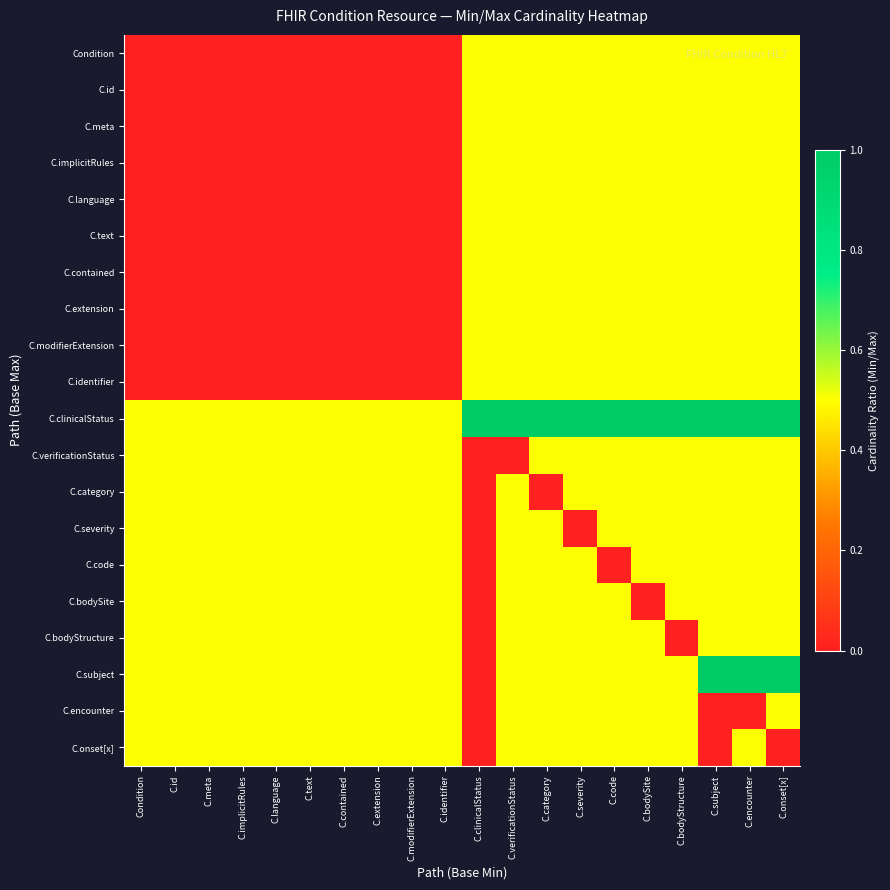

Reading right to left, list all the values displayed in this chart.

Condition: C.onset[x]=0.5	C.encounter=0.5	C.subject=0.5	C.bodyStructure=0.5	C.bodySite=0.5	C.code=0.5	C.severity=0.5	C.category=0.5	C.verificationStatus=0.5	C.clinicalStatus=0.5	C.identifier=0.0	C.modifierExtension=0.0	C.extension=0.0	C.contained=0.0	C.text=0.0	C.language=0.0	C.implicitRules=0.0	C.meta=0.0	C.id=0.0	Condition=0.0
C.id: C.onset[x]=0.5	C.encounter=0.5	C.subject=0.5	C.bodyStructure=0.5	C.bodySite=0.5	C.code=0.5	C.severity=0.5	C.category=0.5	C.verificationStatus=0.5	C.clinicalStatus=0.5	C.identifier=0.0	C.modifierExtension=0.0	C.extension=0.0	C.contained=0.0	C.text=0.0	C.language=0.0	C.implicitRules=0.0	C.meta=0.0	C.id=0.0	Condition=0.0
C.meta: C.onset[x]=0.5	C.encounter=0.5	C.subject=0.5	C.bodyStructure=0.5	C.bodySite=0.5	C.code=0.5	C.severity=0.5	C.category=0.5	C.verificationStatus=0.5	C.clinicalStatus=0.5	C.identifier=0.0	C.modifierExtension=0.0	C.extension=0.0	C.contained=0.0	C.text=0.0	C.language=0.0	C.implicitRules=0.0	C.meta=0.0	C.id=0.0	Condition=0.0
C.implicitRules: C.onset[x]=0.5	C.encounter=0.5	C.subject=0.5	C.bodyStructure=0.5	C.bodySite=0.5	C.code=0.5	C.severity=0.5	C.category=0.5	C.verificationStatus=0.5	C.clinicalStatus=0.5	C.identifier=0.0	C.modifierExtension=0.0	C.extension=0.0	C.contained=0.0	C.text=0.0	C.language=0.0	C.implicitRules=0.0	C.meta=0.0	C.id=0.0	Condition=0.0
C.language: C.onset[x]=0.5	C.encounter=0.5	C.subject=0.5	C.bodyStructure=0.5	C.bodySite=0.5	C.code=0.5	C.severity=0.5	C.category=0.5	C.verificationStatus=0.5	C.clinicalStatus=0.5	C.identifier=0.0	C.modifierExtension=0.0	C.extension=0.0	C.contained=0.0	C.text=0.0	C.language=0.0	C.implicitRules=0.0	C.meta=0.0	C.id=0.0	Condition=0.0
C.text: C.onset[x]=0.5	C.encounter=0.5	C.subject=0.5	C.bodyStructure=0.5	C.bodySite=0.5	C.code=0.5	C.severity=0.5	C.category=0.5	C.verificationStatus=0.5	C.clinicalStatus=0.5	C.identifier=0.0	C.modifierExtension=0.0	C.extension=0.0	C.contained=0.0	C.text=0.0	C.language=0.0	C.implicitRules=0.0	C.meta=0.0	C.id=0.0	Condition=0.0
C.contained: C.onset[x]=0.5	C.encounter=0.5	C.subject=0.5	C.bodyStructure=0.5	C.bodySite=0.5	C.code=0.5	C.severity=0.5	C.category=0.5	C.verificationStatus=0.5	C.clinicalStatus=0.5	C.identifier=0.0	C.modifierExtension=0.0	C.extension=0.0	C.contained=0.0	C.text=0.0	C.language=0.0	C.implicitRules=0.0	C.meta=0.0	C.id=0.0	Condition=0.0
C.extension: C.onset[x]=0.5	C.encounter=0.5	C.subject=0.5	C.bodyStructure=0.5	C.bodySite=0.5	C.code=0.5	C.severity=0.5	C.category=0.5	C.verificationStatus=0.5	C.clinicalStatus=0.5	C.identifier=0.0	C.modifierExtension=0.0	C.extension=0.0	C.contained=0.0	C.text=0.0	C.language=0.0	C.implicitRules=0.0	C.meta=0.0	C.id=0.0	Condition=0.0
C.modifierExtension: C.onset[x]=0.5	C.encounter=0.5	C.subject=0.5	C.bodyStructure=0.5	C.bodySite=0.5	C.code=0.5	C.severity=0.5	C.category=0.5	C.verificationStatus=0.5	C.clinicalStatus=0.5	C.identifier=0.0	C.modifierExtension=0.0	C.extension=0.0	C.contained=0.0	C.text=0.0	C.language=0.0	C.implicitRules=0.0	C.meta=0.0	C.id=0.0	Condition=0.0
C.identifier: C.onset[x]=0.5	C.encounter=0.5	C.subject=0.5	C.bodyStructure=0.5	C.bodySite=0.5	C.code=0.5	C.severity=0.5	C.category=0.5	C.verificationStatus=0.5	C.clinicalStatus=0.5	C.identifier=0.0	C.modifierExtension=0.0	C.extension=0.0	C.contained=0.0	C.text=0.0	C.language=0.0	C.implicitRules=0.0	C.meta=0.0	C.id=0.0	Condition=0.0
C.clinicalStatus: C.onset[x]=1.0	C.encounter=1.0	C.subject=1.0	C.bodyStructure=1.0	C.bodySite=1.0	C.code=1.0	C.severity=1.0	C.category=1.0	C.verificationStatus=1.0	C.clinicalStatus=1.0	C.identifier=0.5	C.modifierExtension=0.5	C.extension=0.5	C.contained=0.5	C.text=0.5	C.language=0.5	C.implicitRules=0.5	C.meta=0.5	C.id=0.5	Condition=0.5
C.verificationStatus: C.onset[x]=0.5	C.encounter=0.5	C.subject=0.5	C.bodyStructure=0.5	C.bodySite=0.5	C.code=0.5	C.severity=0.5	C.category=0.5	C.verificationStatus=0.0	C.clinicalStatus=0.0	C.identifier=0.5	C.modifierExtension=0.5	C.extension=0.5	C.contained=0.5	C.text=0.5	C.language=0.5	C.implicitRules=0.5	C.meta=0.5	C.id=0.5	Condition=0.5
C.category: C.onset[x]=0.5	C.encounter=0.5	C.subject=0.5	C.bodyStructure=0.5	C.bodySite=0.5	C.code=0.5	C.severity=0.5	C.category=0.0	C.verificationStatus=0.5	C.clinicalStatus=0.0	C.identifier=0.5	C.modifierExtension=0.5	C.extension=0.5	C.contained=0.5	C.text=0.5	C.language=0.5	C.implicitRules=0.5	C.meta=0.5	C.id=0.5	Condition=0.5
C.severity: C.onset[x]=0.5	C.encounter=0.5	C.subject=0.5	C.bodyStructure=0.5	C.bodySite=0.5	C.code=0.5	C.severity=0.0	C.category=0.5	C.verificationStatus=0.5	C.clinicalStatus=0.0	C.identifier=0.5	C.modifierExtension=0.5	C.extension=0.5	C.contained=0.5	C.text=0.5	C.language=0.5	C.implicitRules=0.5	C.meta=0.5	C.id=0.5	Condition=0.5
C.code: C.onset[x]=0.5	C.encounter=0.5	C.subject=0.5	C.bodyStructure=0.5	C.bodySite=0.5	C.code=0.0	C.severity=0.5	C.category=0.5	C.verificationStatus=0.5	C.clinicalStatus=0.0	C.identifier=0.5	C.modifierExtension=0.5	C.extension=0.5	C.contained=0.5	C.text=0.5	C.language=0.5	C.implicitRules=0.5	C.meta=0.5	C.id=0.5	Condition=0.5
C.bodySite: C.onset[x]=0.5	C.encounter=0.5	C.subject=0.5	C.bodyStructure=0.5	C.bodySite=0.0	C.code=0.5	C.severity=0.5	C.category=0.5	C.verificationStatus=0.5	C.clinicalStatus=0.0	C.identifier=0.5	C.modifierExtension=0.5	C.extension=0.5	C.contained=0.5	C.text=0.5	C.language=0.5	C.implicitRules=0.5	C.meta=0.5	C.id=0.5	Condition=0.5
C.bodyStructure: C.onset[x]=0.5	C.encounter=0.5	C.subject=0.5	C.bodyStructure=0.0	C.bodySite=0.5	C.code=0.5	C.severity=0.5	C.category=0.5	C.verificationStatus=0.5	C.clinicalStatus=0.0	C.identifier=0.5	C.modifierExtension=0.5	C.extension=0.5	C.contained=0.5	C.text=0.5	C.language=0.5	C.implicitRules=0.5	C.meta=0.5	C.id=0.5	Condition=0.5
C.subject: C.onset[x]=1.0	C.encounter=1.0	C.subject=1.0	C.bodyStructure=0.5	C.bodySite=0.5	C.code=0.5	C.severity=0.5	C.category=0.5	C.verificationStatus=0.5	C.clinicalStatus=0.0	C.identifier=0.5	C.modifierExtension=0.5	C.extension=0.5	C.contained=0.5	C.text=0.5	C.language=0.5	C.implicitRules=0.5	C.meta=0.5	C.id=0.5	Condition=0.5
C.encounter: C.onset[x]=0.5	C.encounter=0.0	C.subject=0.0	C.bodyStructure=0.5	C.bodySite=0.5	C.code=0.5	C.severity=0.5	C.category=0.5	C.verificationStatus=0.5	C.clinicalStatus=0.0	C.identifier=0.5	C.modifierExtension=0.5	C.extension=0.5	C.contained=0.5	C.text=0.5	C.language=0.5	C.implicitRules=0.5	C.meta=0.5	C.id=0.5	Condition=0.5
C.onset[x]: C.onset[x]=0.0	C.encounter=0.5	C.subject=0.0	C.bodyStructure=0.5	C.bodySite=0.5	C.code=0.5	C.severity=0.5	C.category=0.5	C.verificationStatus=0.5	C.clinicalStatus=0.0	C.identifier=0.5	C.modifierExtension=0.5	C.extension=0.5	C.contained=0.5	C.text=0.5	C.language=0.5	C.implicitRules=0.5	C.meta=0.5	C.id=0.5	Condition=0.5